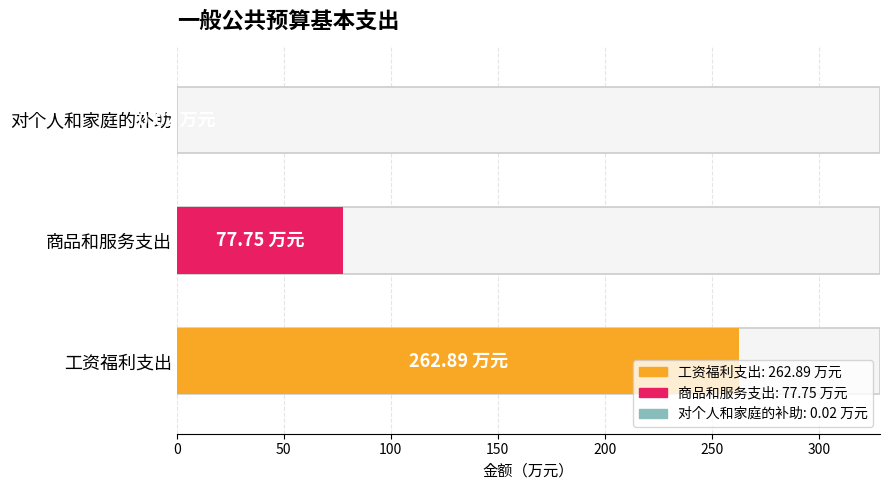

The chart shows a value of 0.0 at 对个人和家庭的补助. True or false?

False